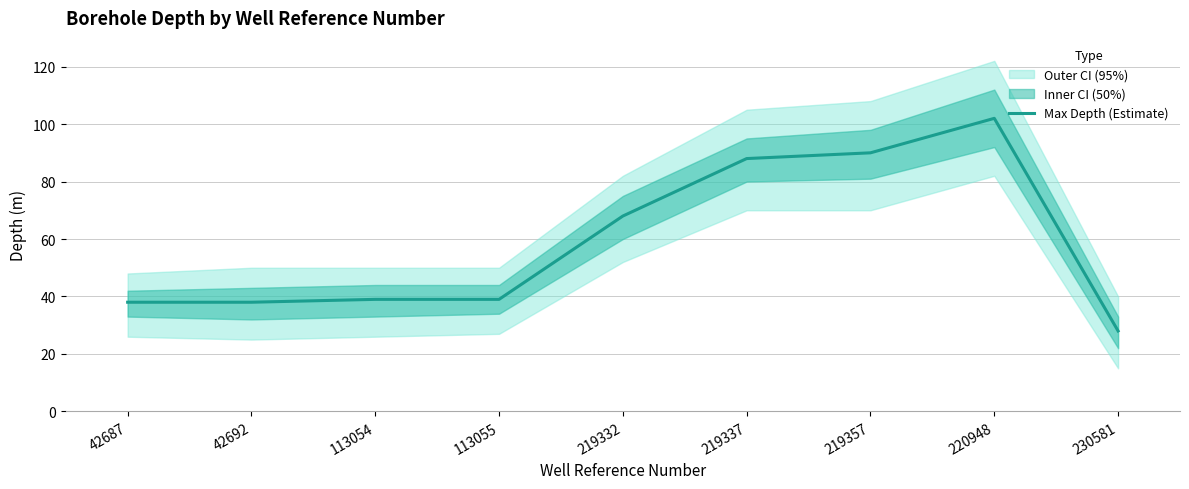

What is the sum of the values at 113055 and 219337?

127